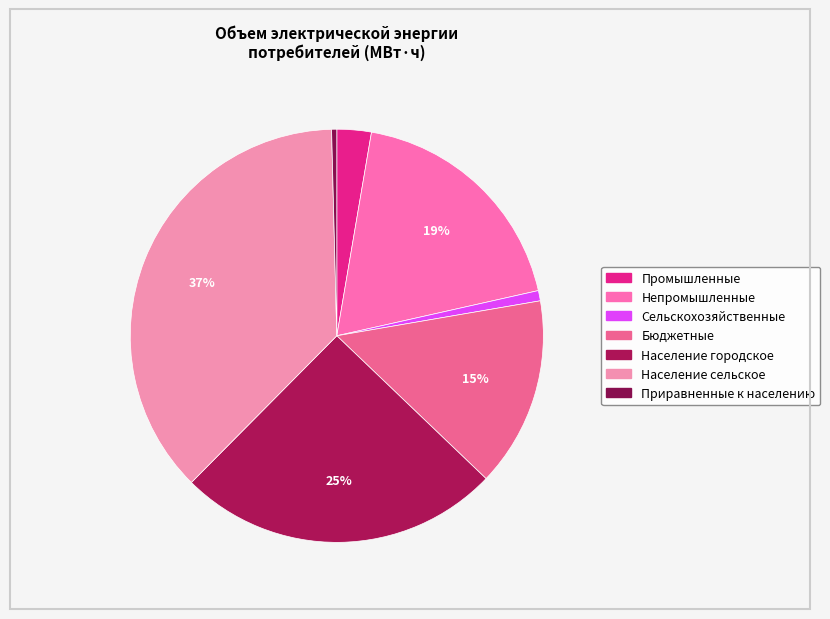

Which category has the biggest portion of the pie?

Население сельское